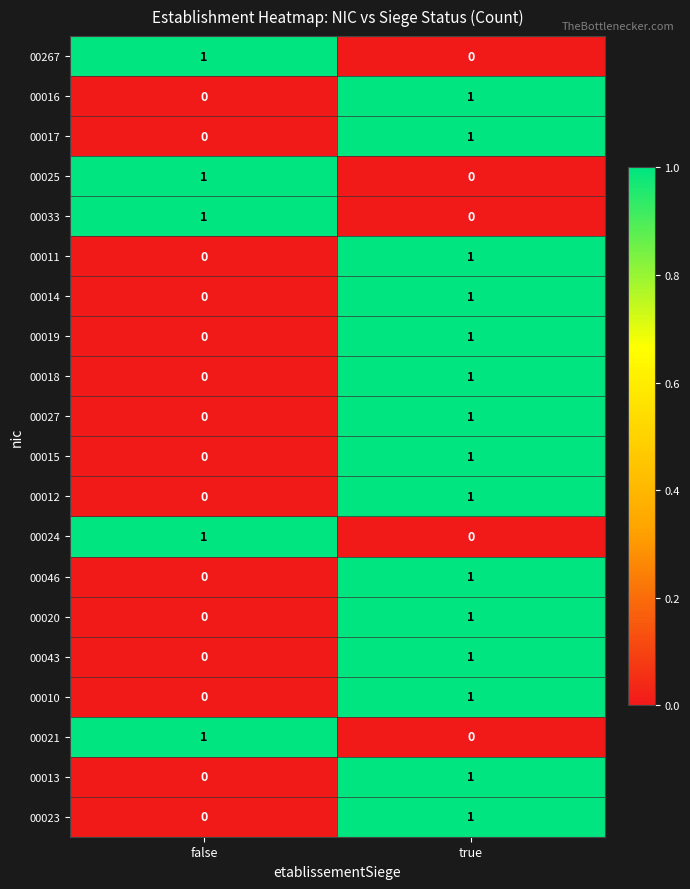

How many values in 00267 are above zero?

1